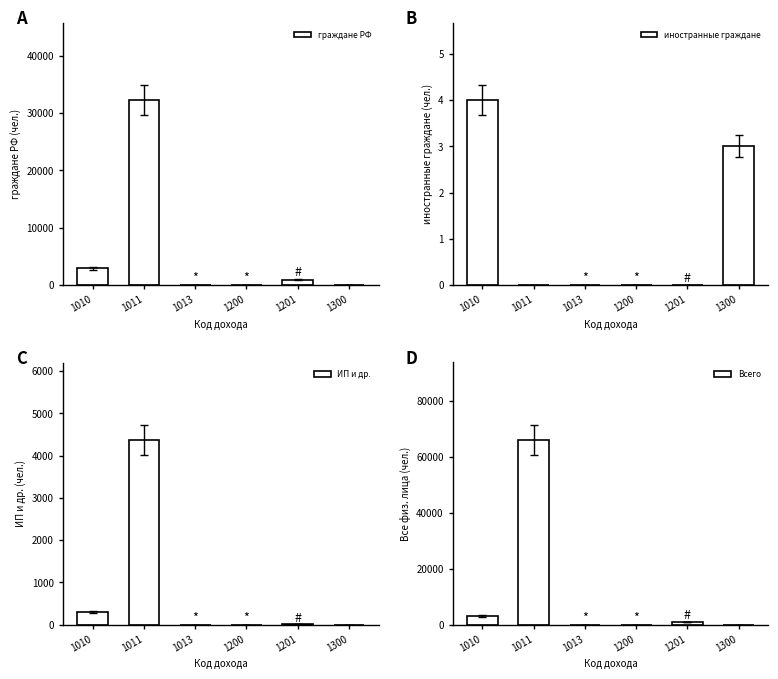

What are all the series names shown in the legend?

граждане РФ, иностранные граждане, ИП и др., Всего